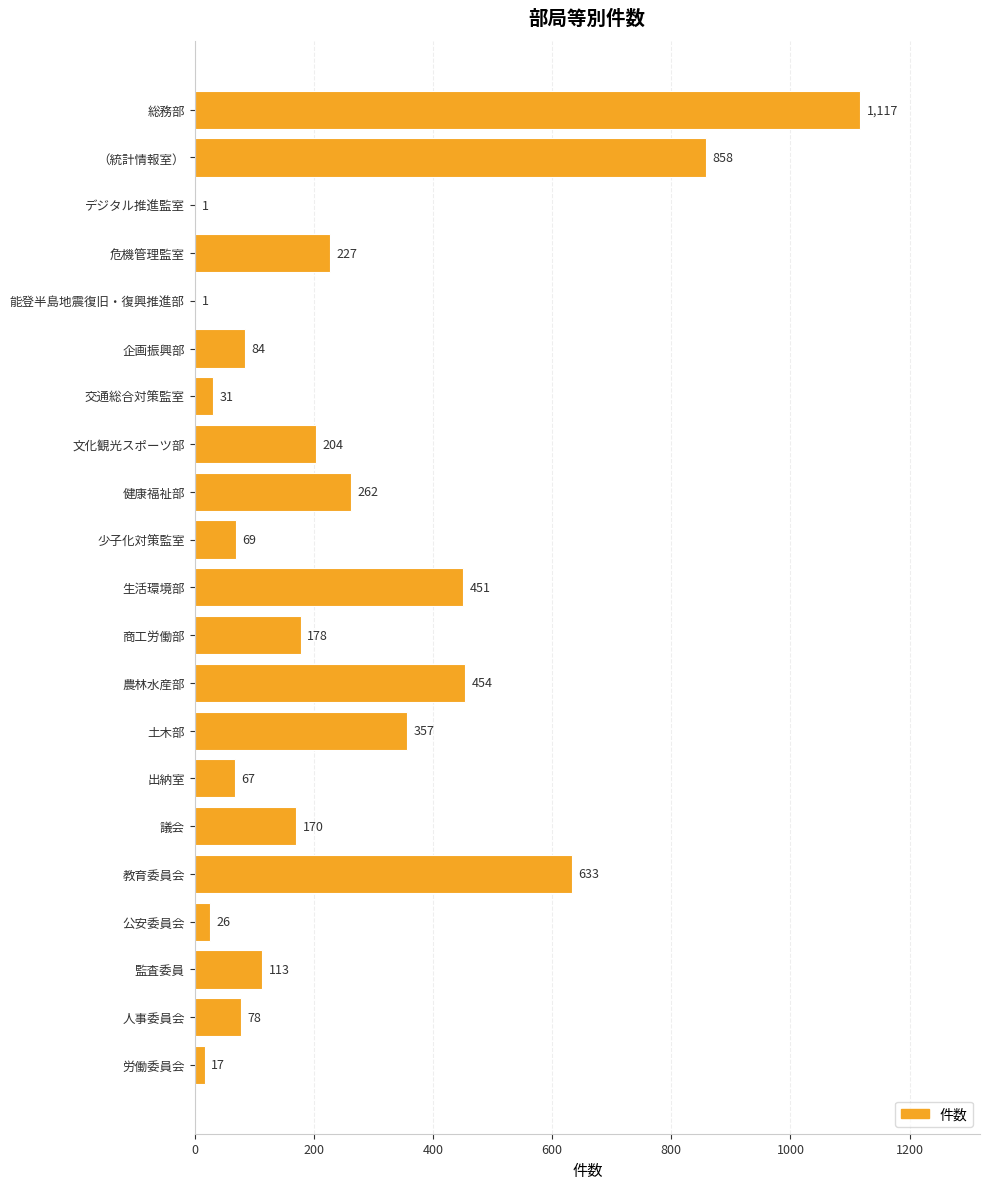

What is the sum of the values at 少子化対策監室 and デジタル推進監室?

70